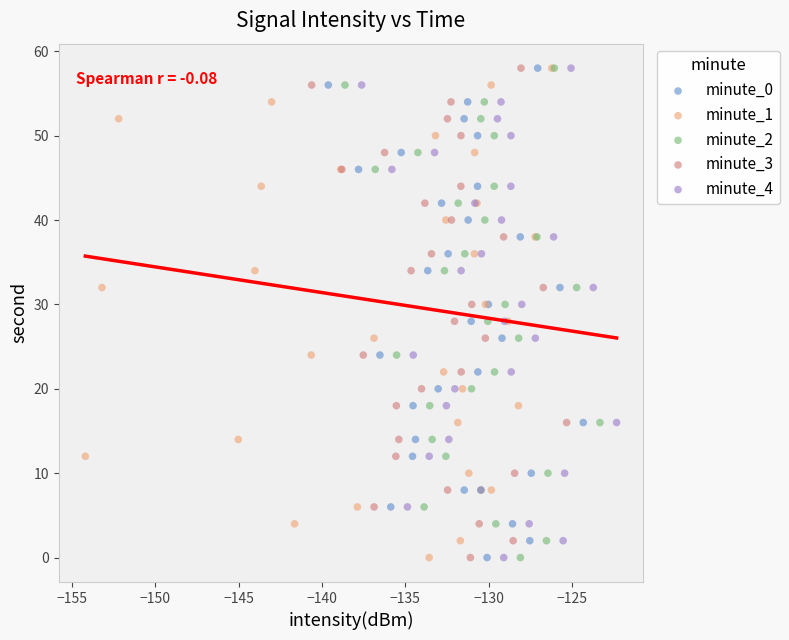

What are all the series names shown in the legend?

minute_0, minute_1, minute_2, minute_3, minute_4